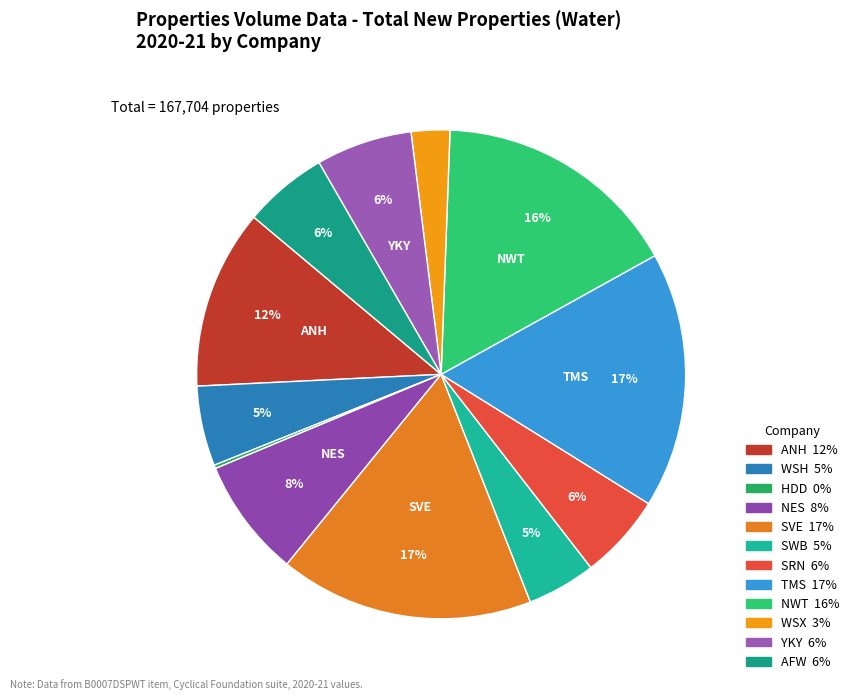

Count the number of slices in the pie.

12